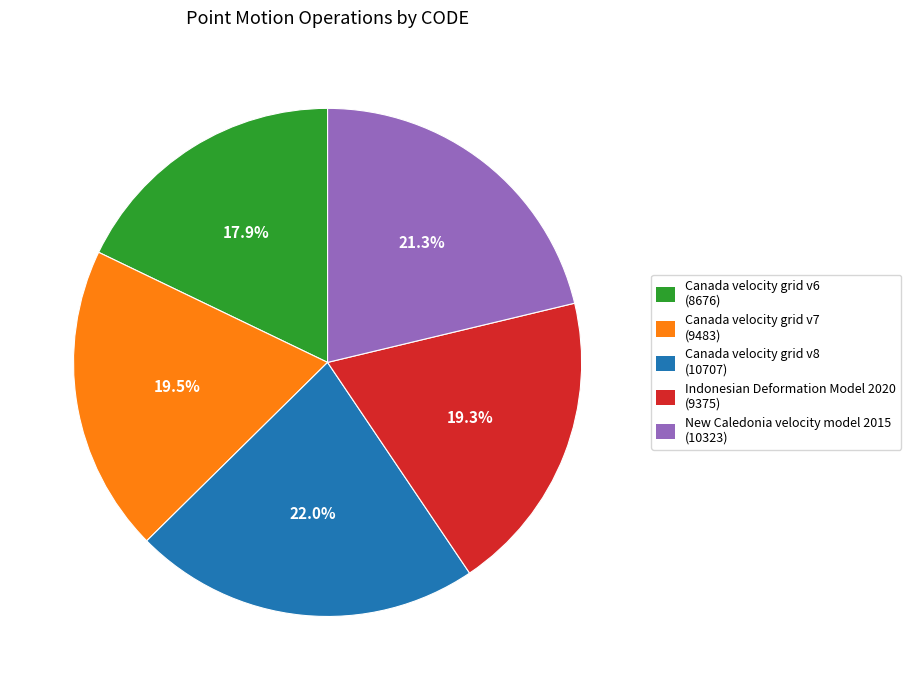

Which slice is the smallest?

Canada velocity grid v6